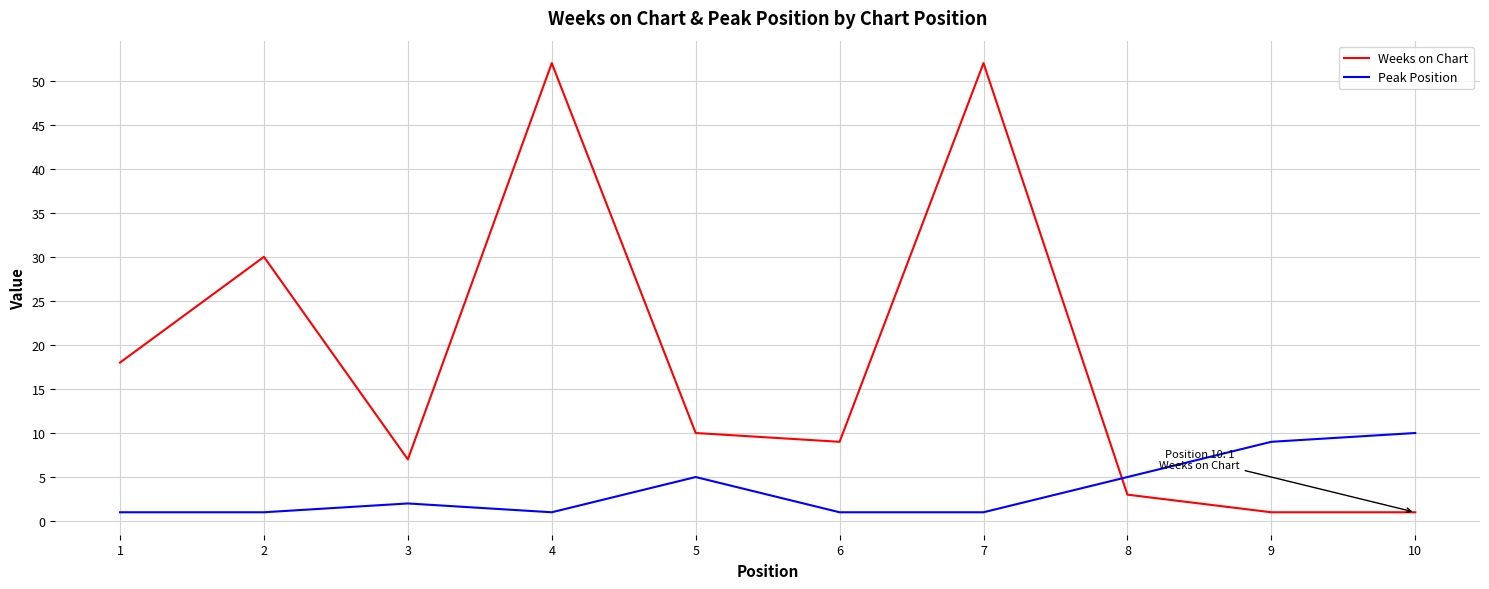

List the series in order of their peak value, lowest first.

Peak Position, Weeks on Chart